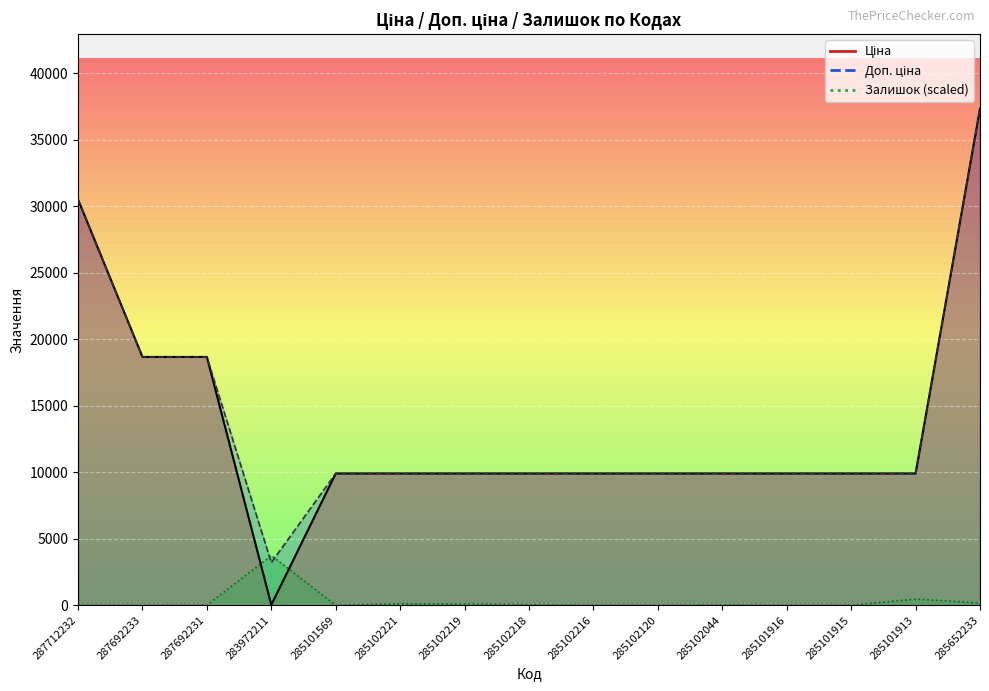

Reading right to left, list all the values displayed in this chart.

Ціна: 285652233=37343.0	285101913=9908.5	285101915=9908.5	285101916=9908.5	285102044=9908.5	285102120=9908.5	285102216=9908.5	285102218=9908.5	285102219=9908.5	285102221=9908.5	285101569=9908.5	283972211=32.0	287692231=18671.5	287692233=18671.5	287712232=30512.3
Доп. ціна: 285652233=37343.0	285101913=9908.5	285101915=9908.5	285101916=9908.5	285102044=9908.5	285102120=9908.5	285102216=9908.5	285102218=9908.5	285102219=9908.5	285102221=9908.5	285101569=9908.5	283972211=3205.0	287692231=18671.5	287692233=18671.5	287712232=30512.3
Залишок: 285652233=169.7	285101913=466.8	285101915=0.0	285101916=0.0	285102044=14.1	285102120=0.0	285102216=0.0	285102218=42.4	285102219=99.0	285102221=113.2	285101569=0.0	283972211=3734.3	287692231=0.0	287692233=0.0	287712232=0.0